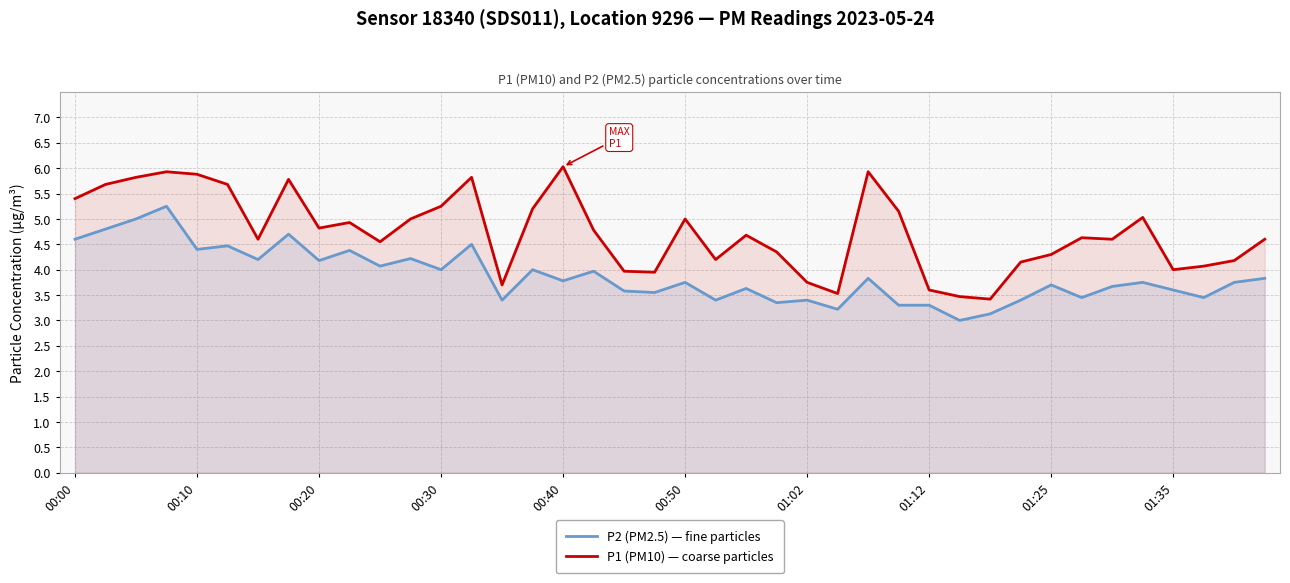

At which label does P1 (PM10) — coarse particles first exceed 4?

00:00